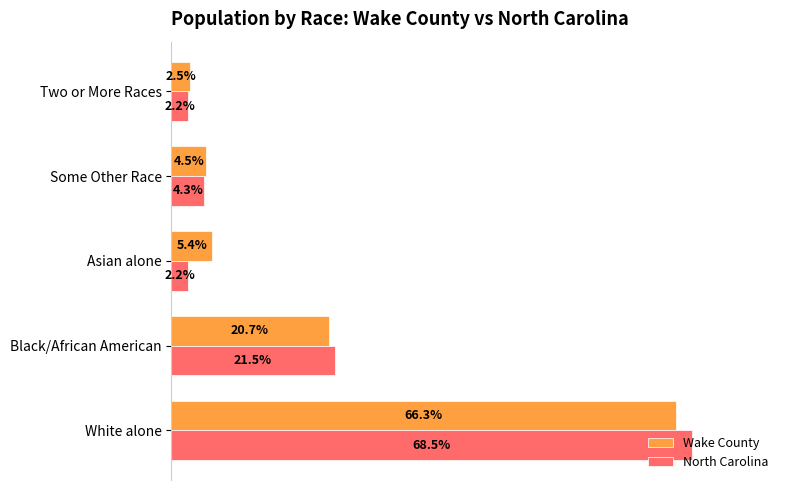

Which series changed the most between White alone and Black/African American?

North Carolina